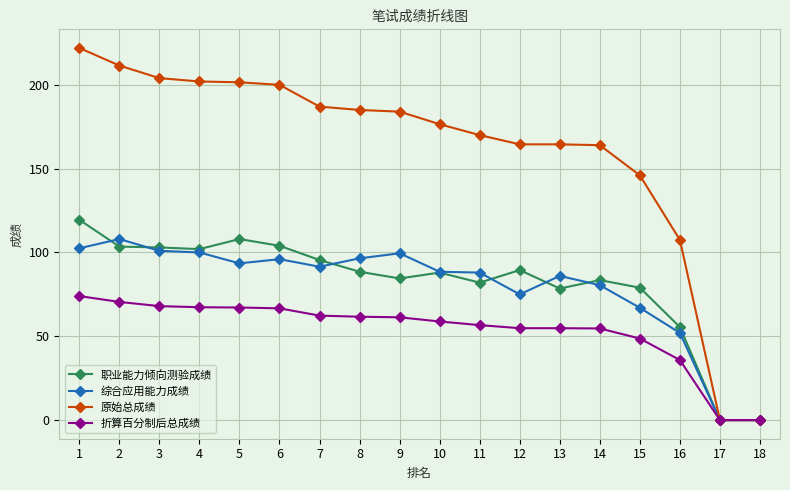

What value does the 综合应用能力成绩 series have at 16?

52.0